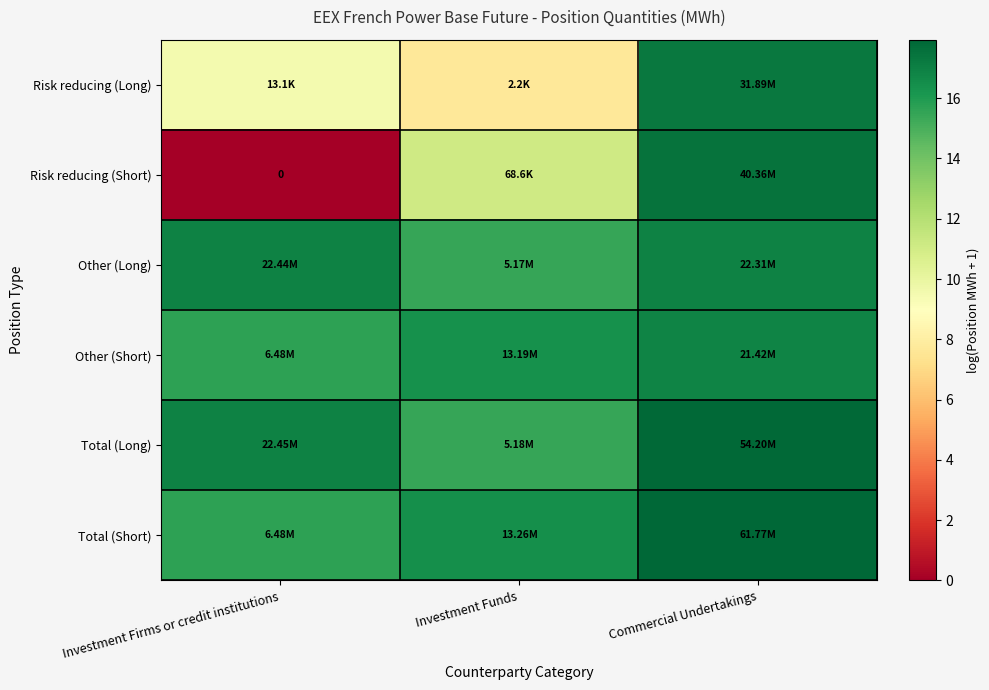

Count the number of data series in this chart.

6